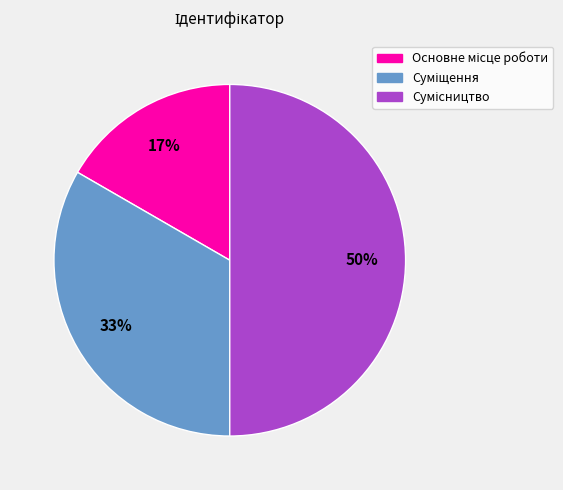

How many slices are in this pie chart?

3